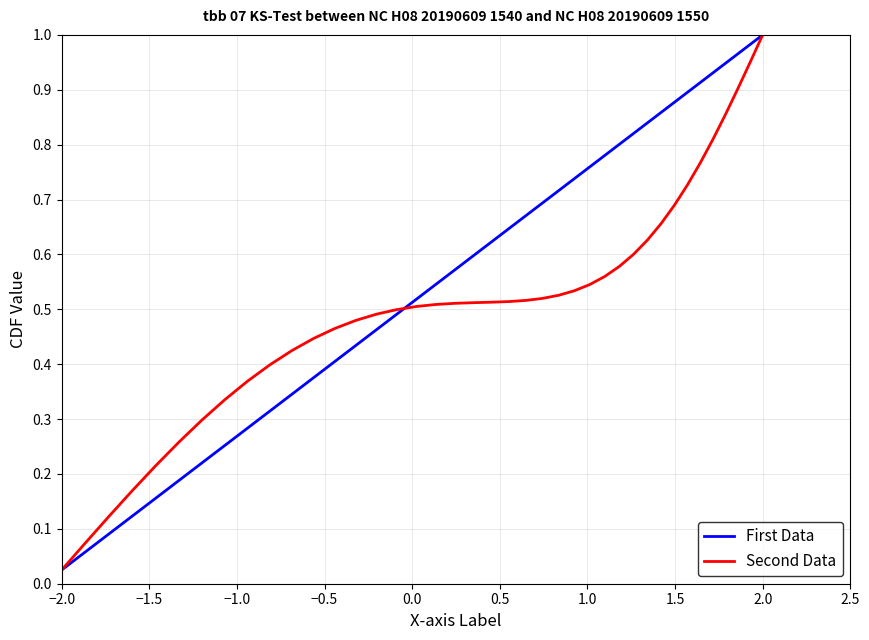

What is the difference between the second highest and second lowest values in the Second Data series?

0.9